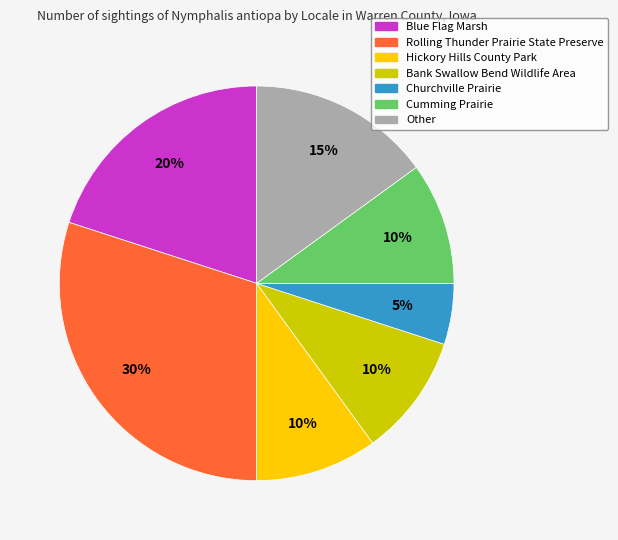

Is the sum of Bank Swallow Bend Wildlife Area and Other greater than half?

No